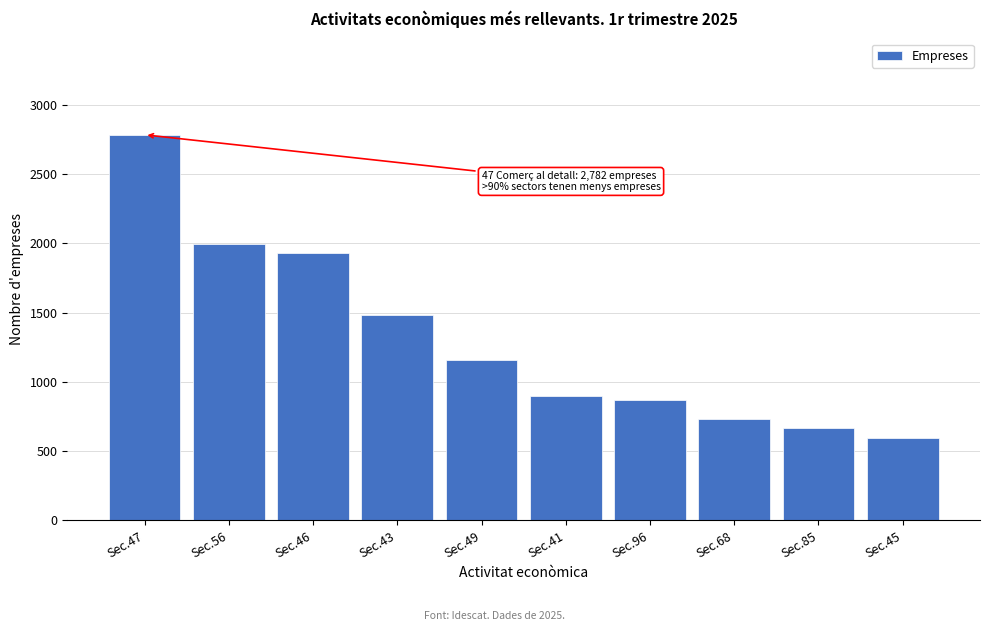

Reading left to right, list all the values displayed in this chart.

2782	1991	1930	1481	1157	900	870	735	665	593